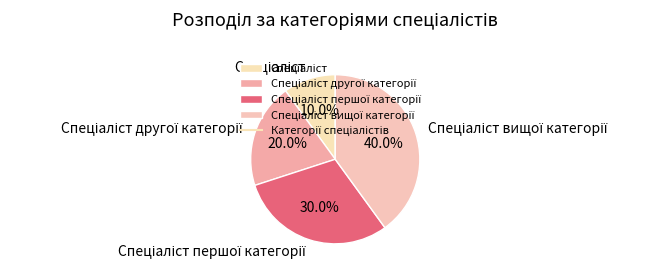

Does any single category account for the majority?

No